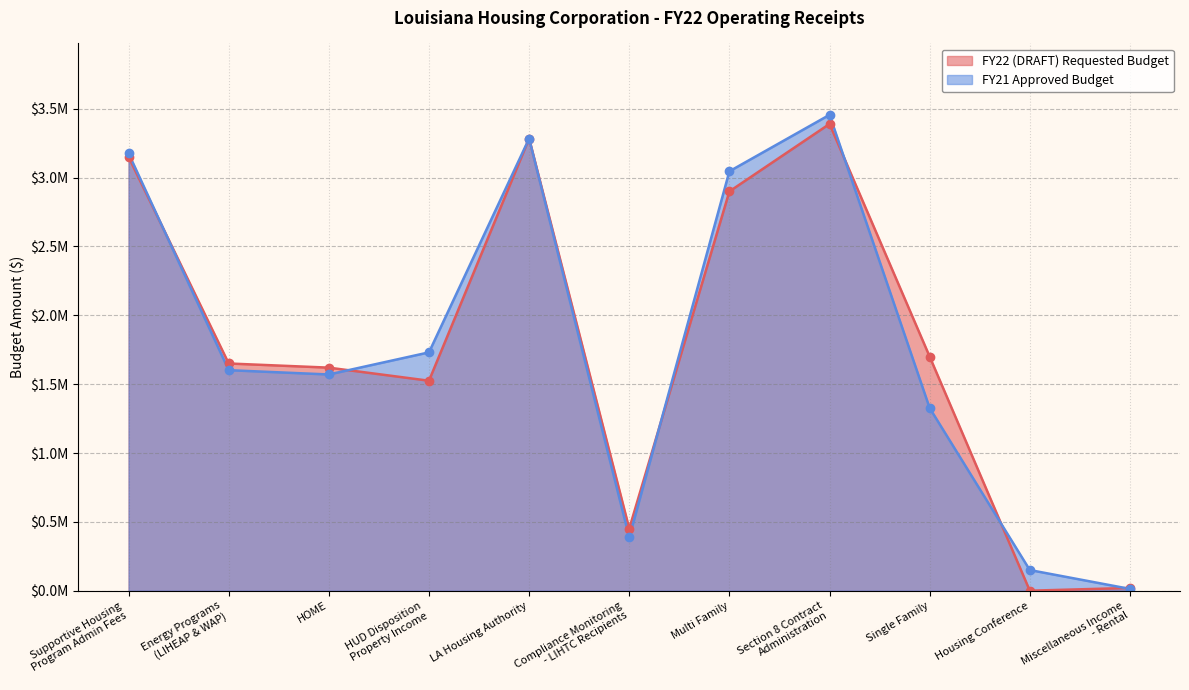

Where do FY21 Approved Budget and FY22 (DRAFT) Requested Budget first cross each other?

Supportive Housing
Program Admin Fees and Energy Programs
(LIHEAP & WAP)